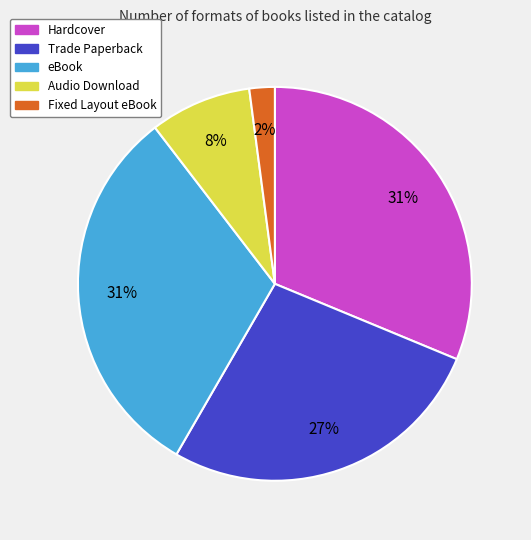

Is it true that eBook is 39% of the pie?

False